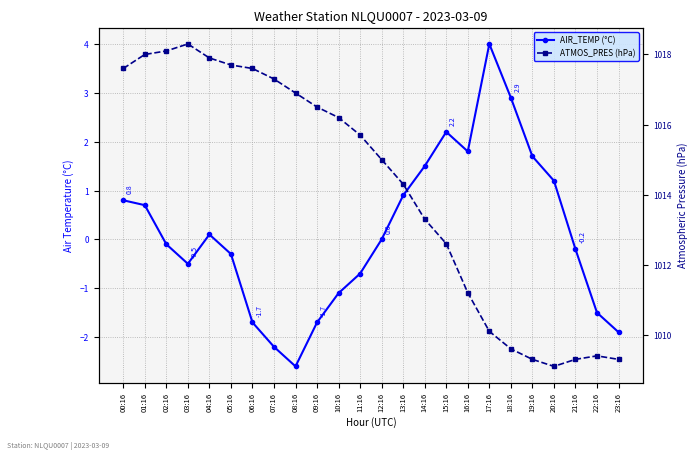

What is the label of the 6th point from the right?

18:16